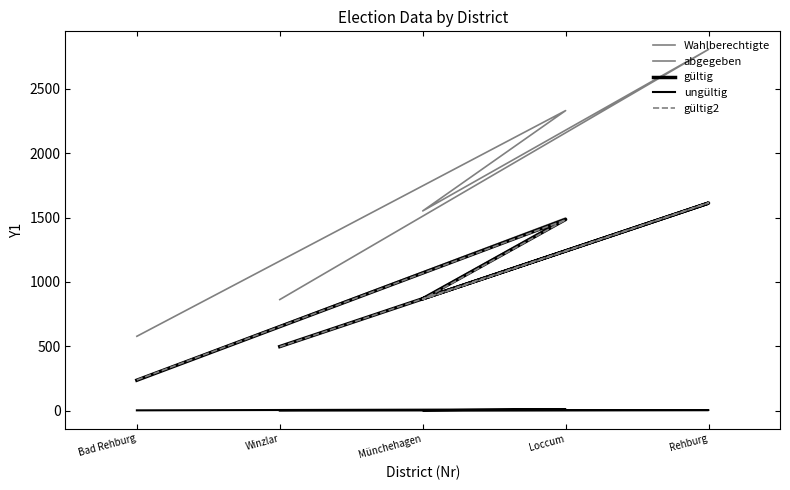

Does the chart have visible grid lines?

No